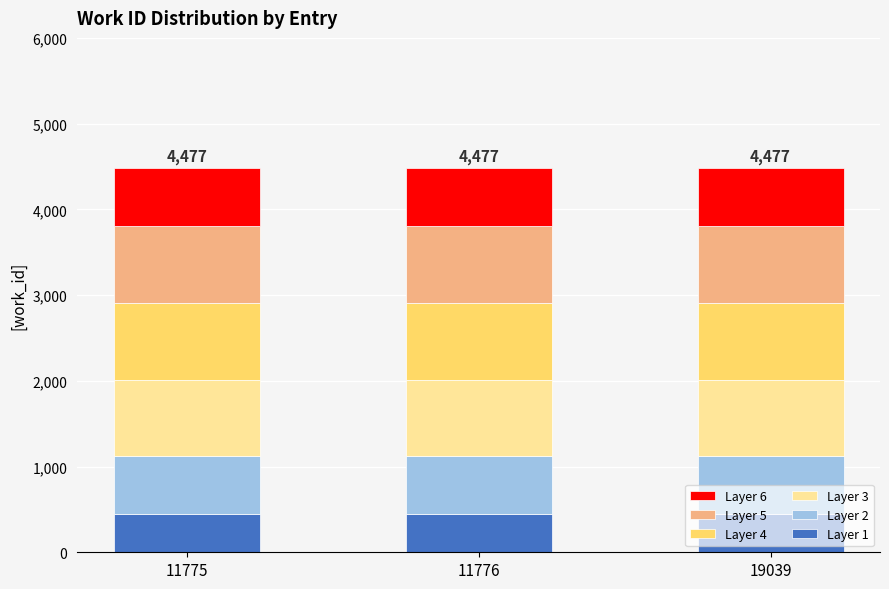

What is the total value across all series at 11776?

4477.0